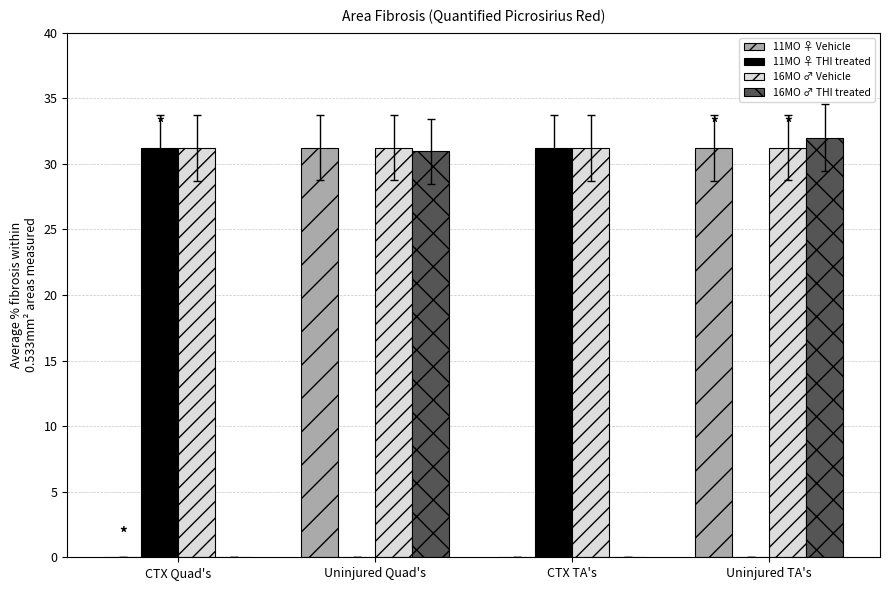

What is the greatest value displayed?

32.0